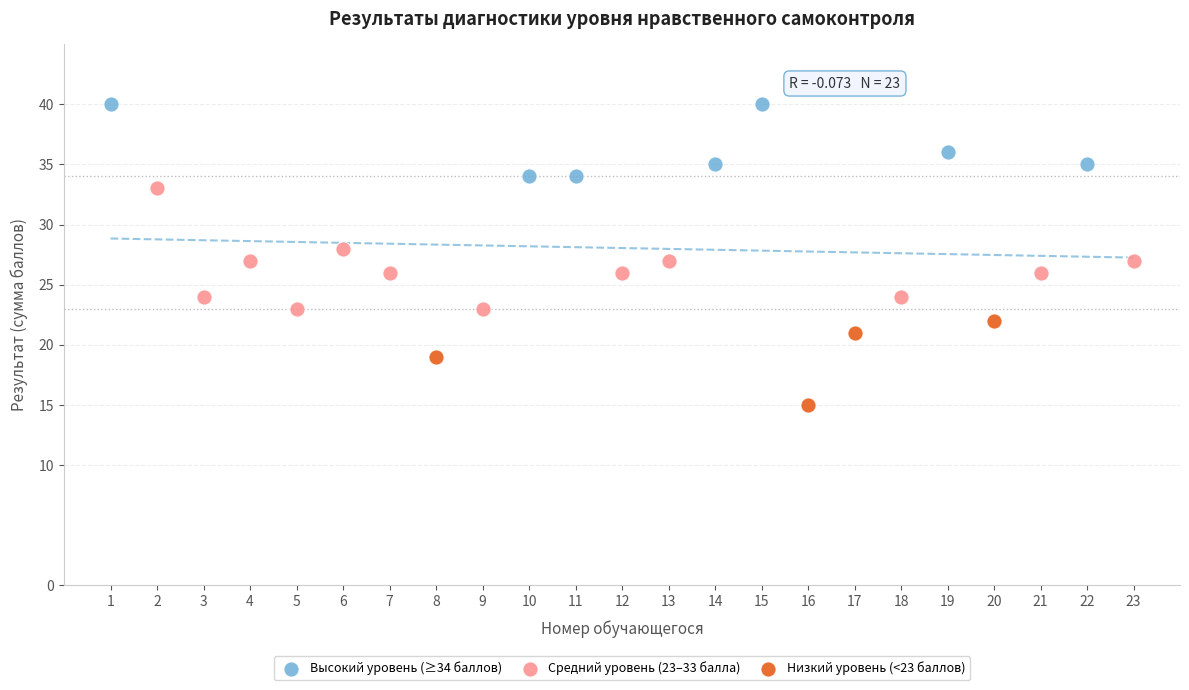

Which series reaches the minimum Y coordinate?

Низкий уровень (<23 баллов)